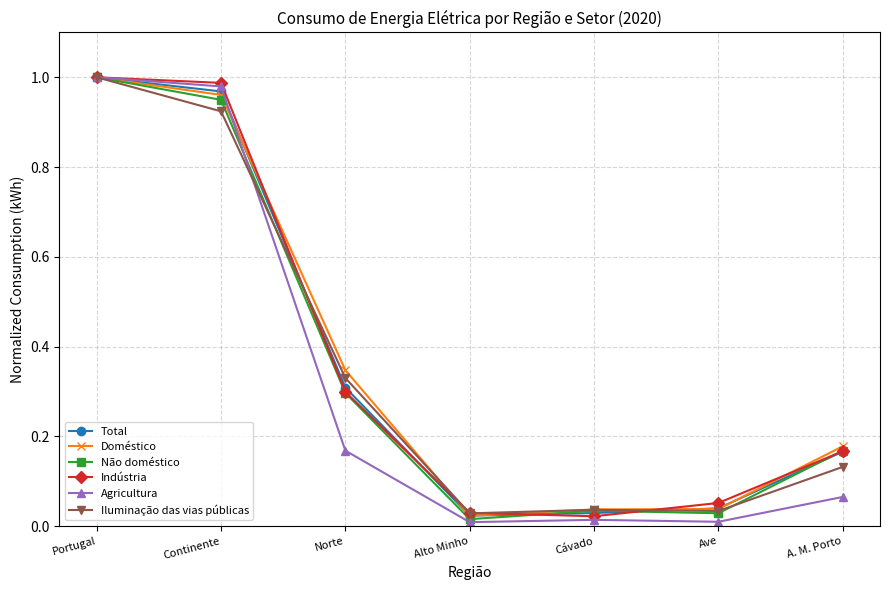

At how many categories does at least one series exceed 0?

7